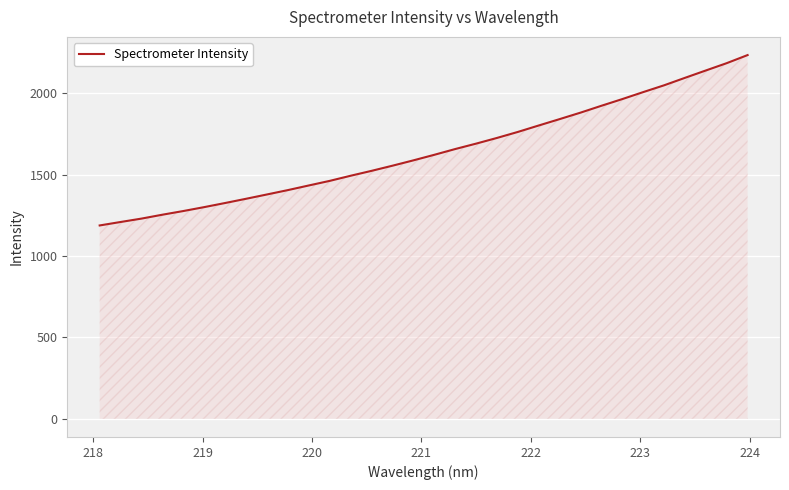

What is the difference between the maximum and minimum values?

1046.4